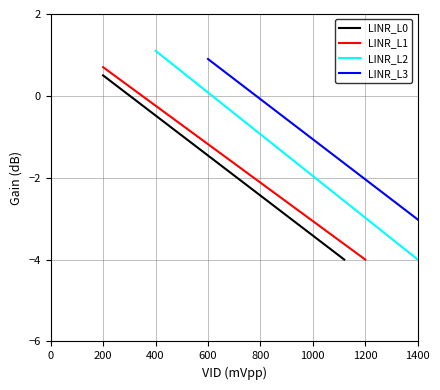

What is the smallest value displayed?

-4.0